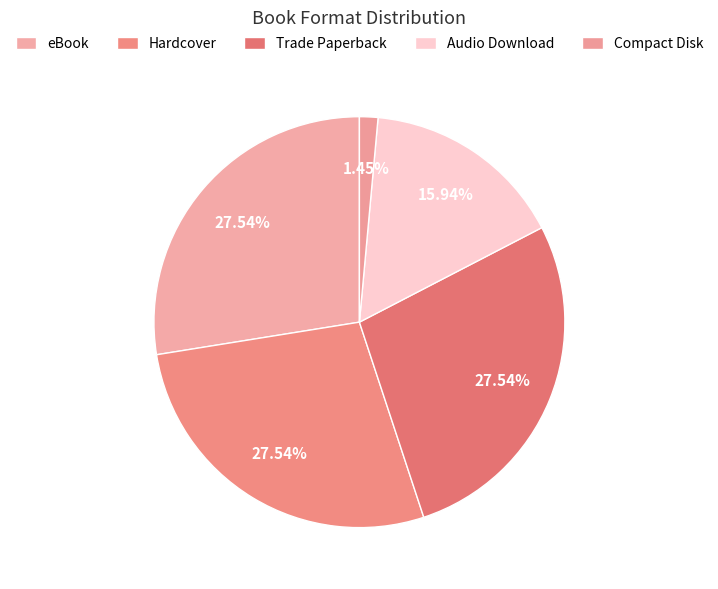

How many slices are in this pie chart?

5